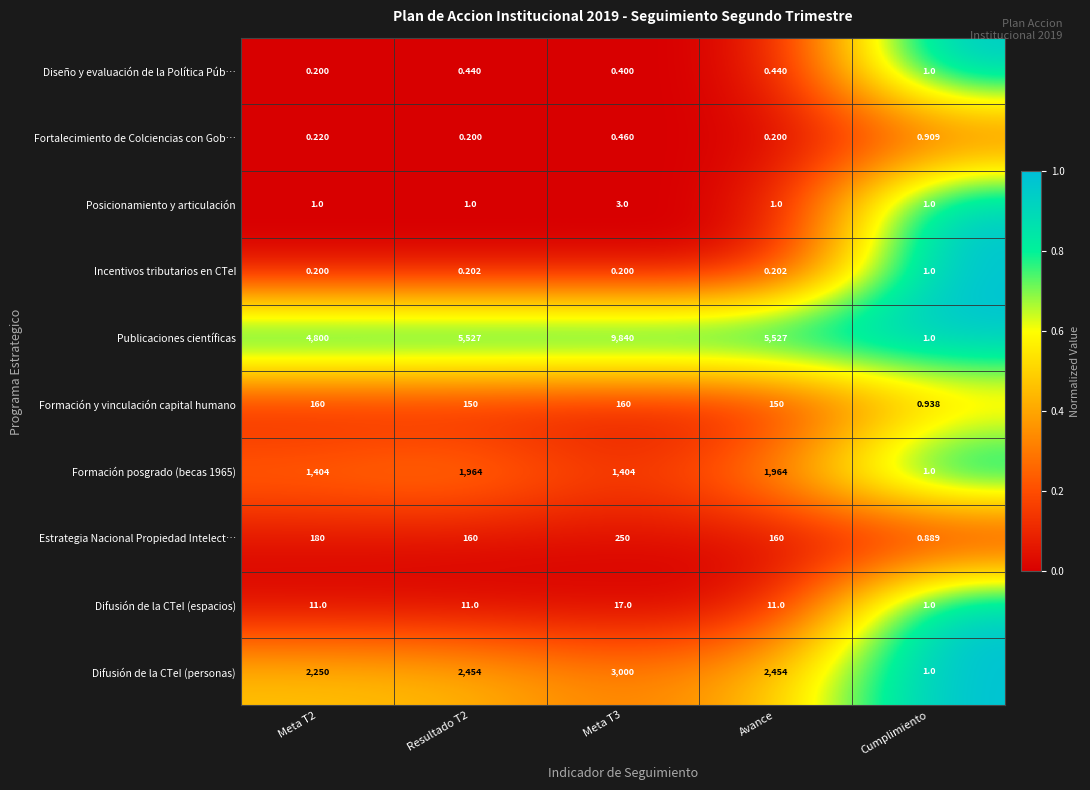

At which label does Formación y vinculación capital humano reach its minimum?

Cumplimiento